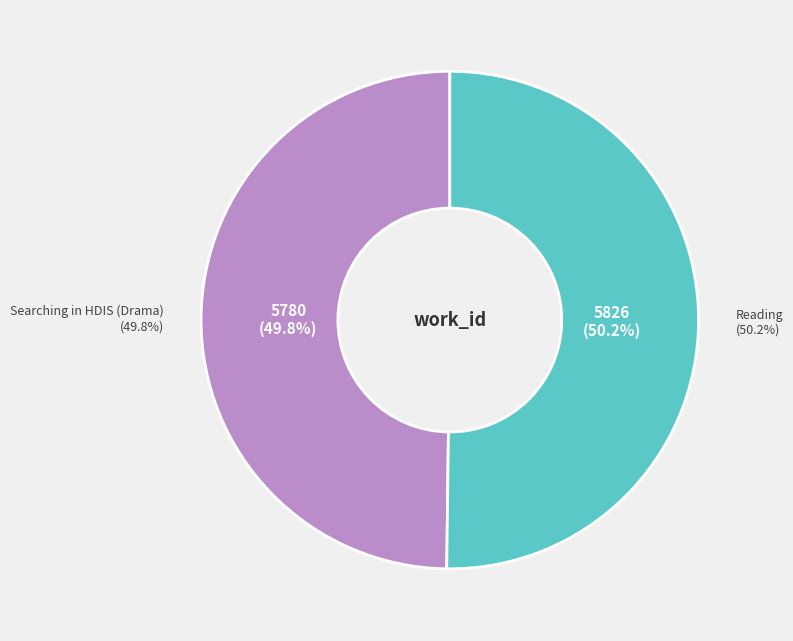

Which has a higher value, Searching in HDIS (Drama) or Reading?

Reading